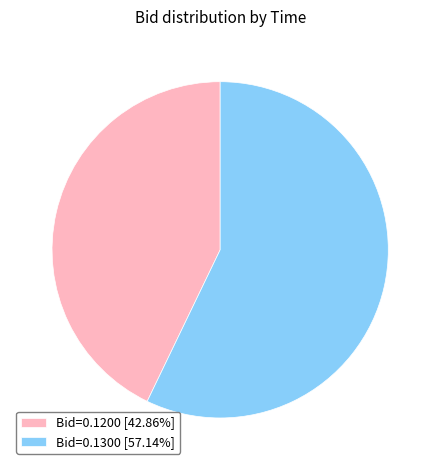

Count the number of slices in the pie.

2